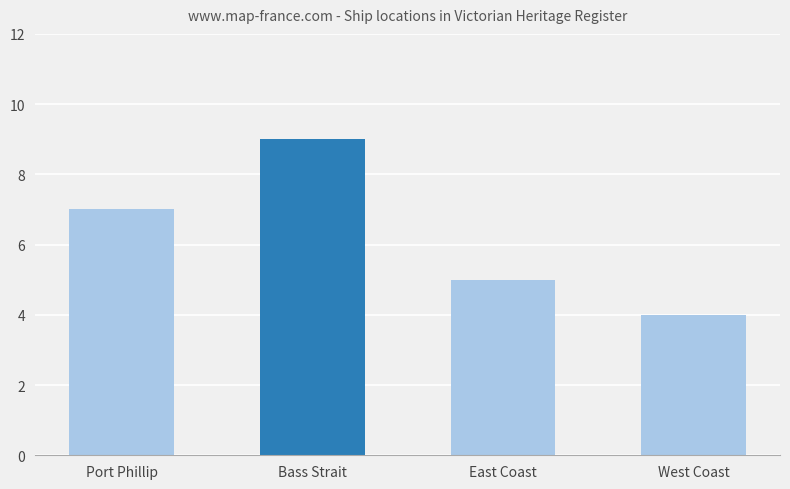

Between East Coast and West Coast, which is larger?

East Coast